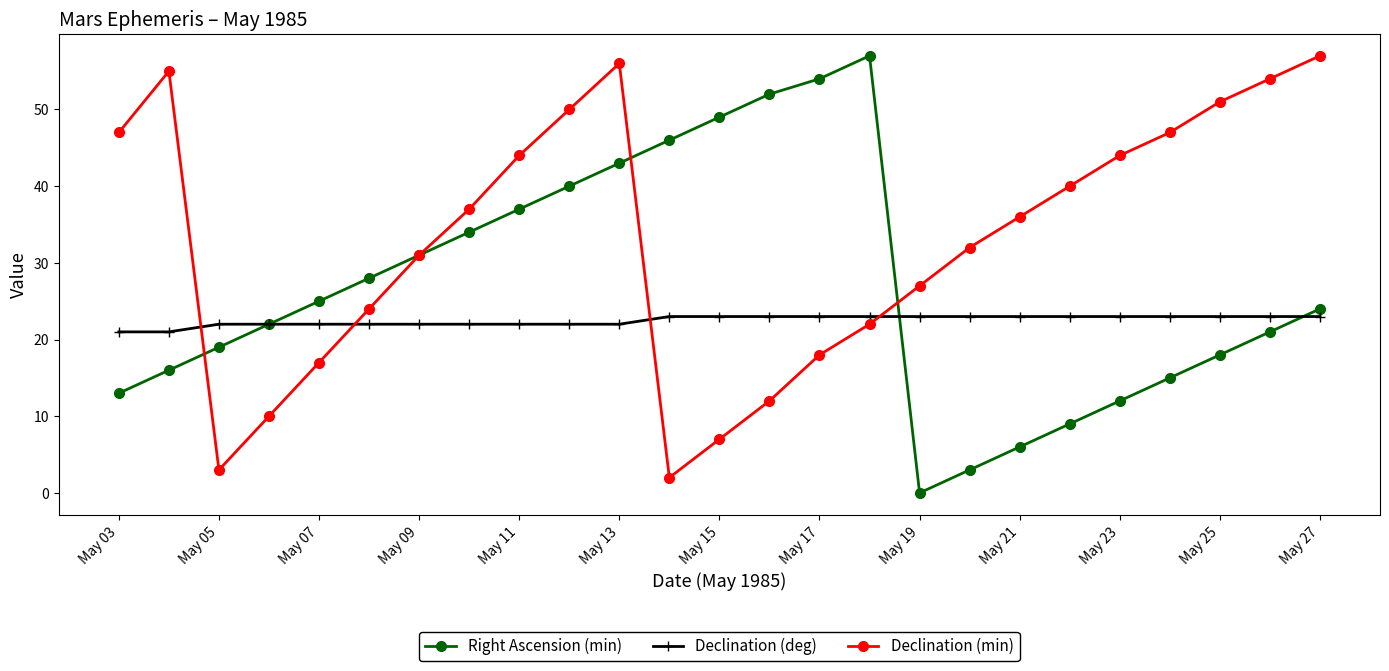

List the series in order of their overall mean, lowest first.

Declination (deg), Right Ascension (min), Declination (min)